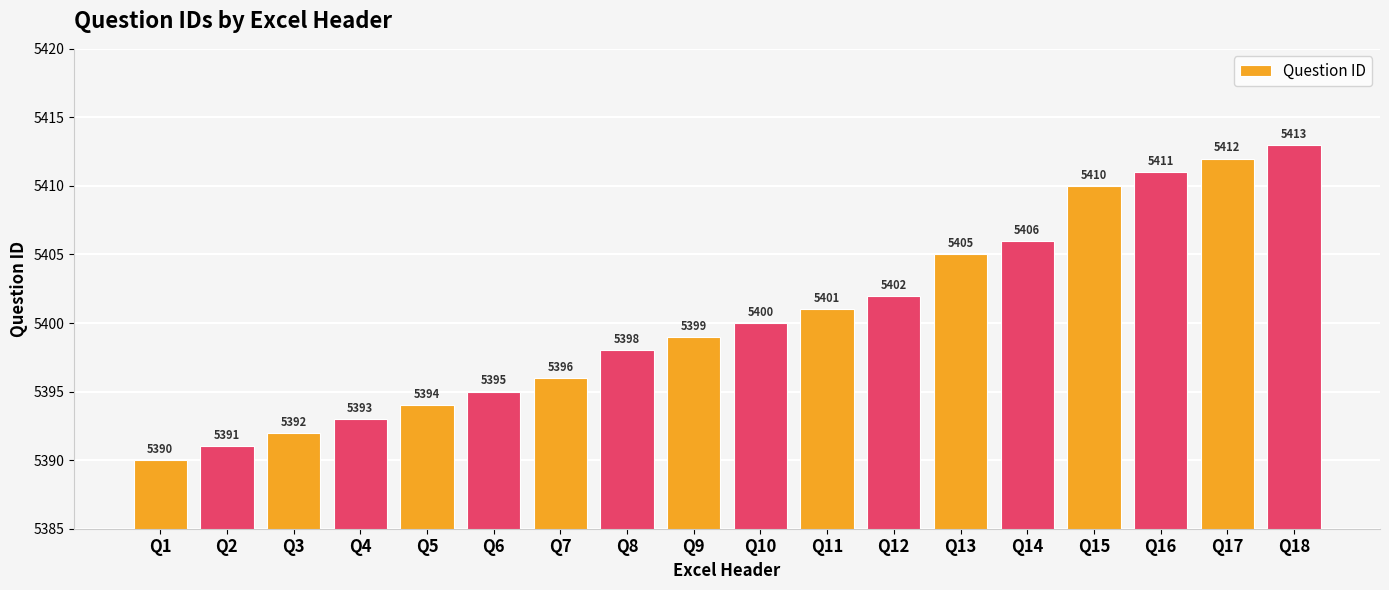

Reading left to right, list all the values displayed in this chart.

Q1=5390	Q2=5391	Q3=5392	Q4=5393	Q5=5394	Q6=5395	Q7=5396	Q8=5398	Q9=5399	Q10=5400	Q11=5401	Q12=5402	Q13=5405	Q14=5406	Q15=5410	Q16=5411	Q17=5412	Q18=5413